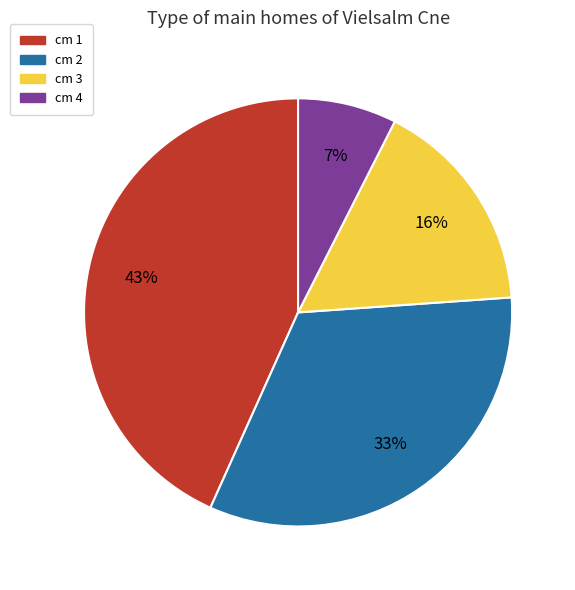

To the nearest percent, what percentage of the pie is cm 3?

16%